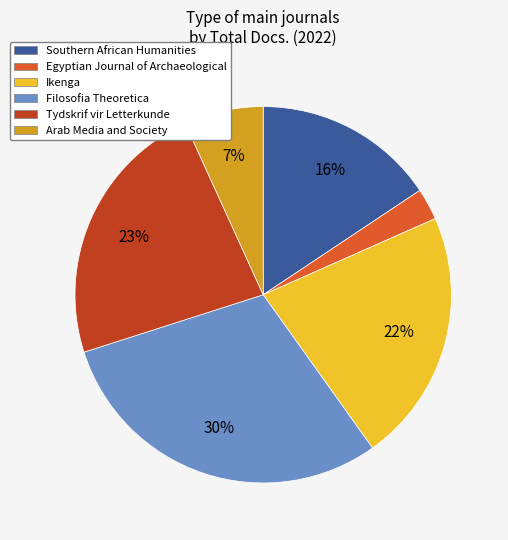

Which category has the smallest portion of the pie?

Egyptian Journal of Archaeological